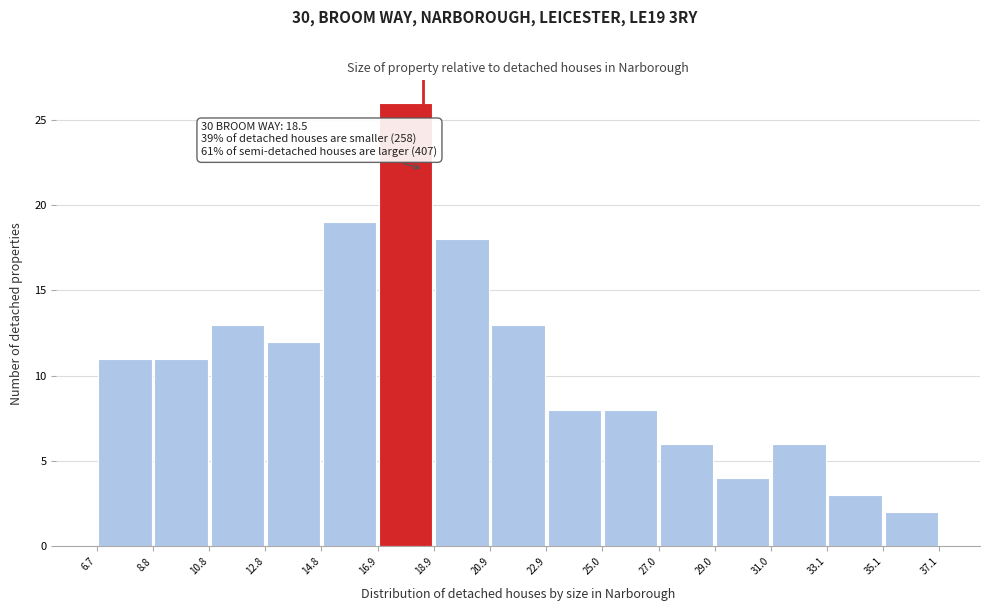

Which range on the x-axis has the tallest bar?

16.9 to 18.9